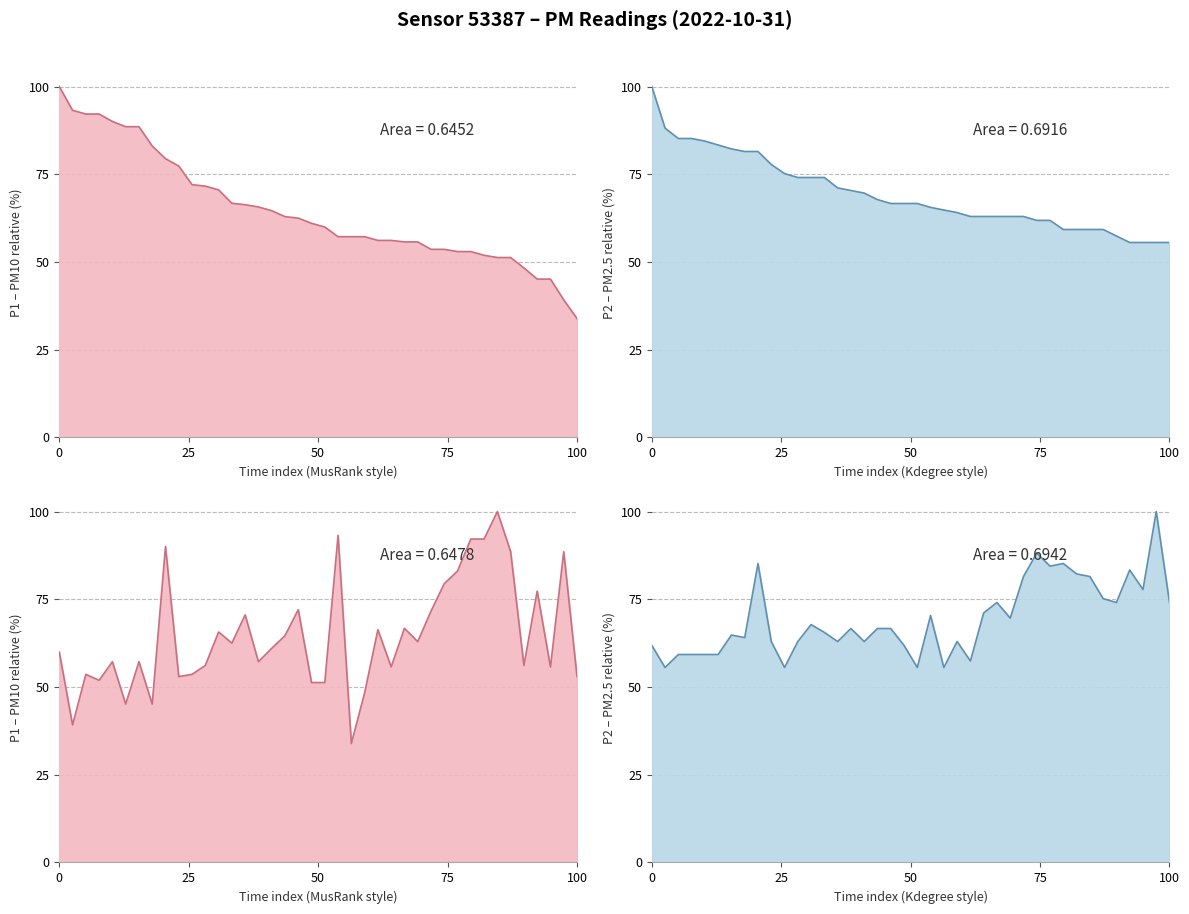

True or false: P1 and P2 cross at least once.

True